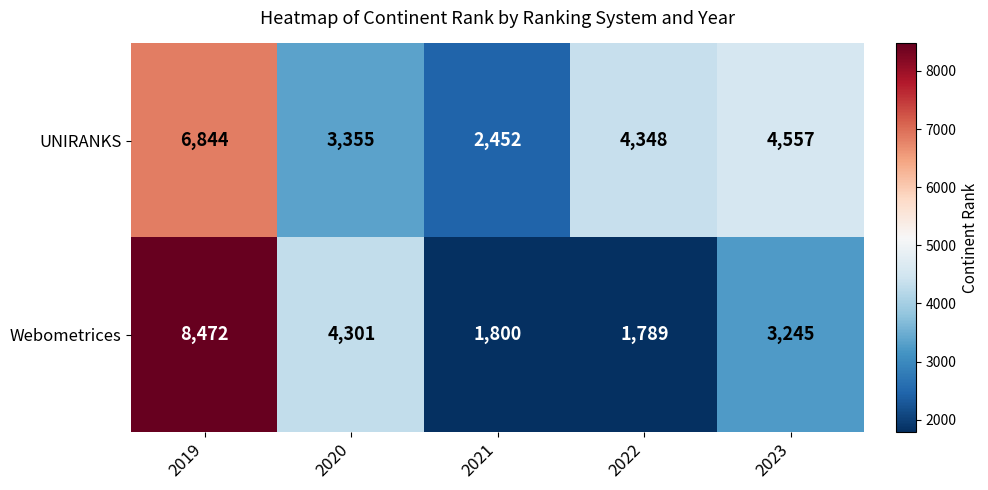

Rank the series by their average value, from highest to lowest.

UNIRANKS, Webometrices